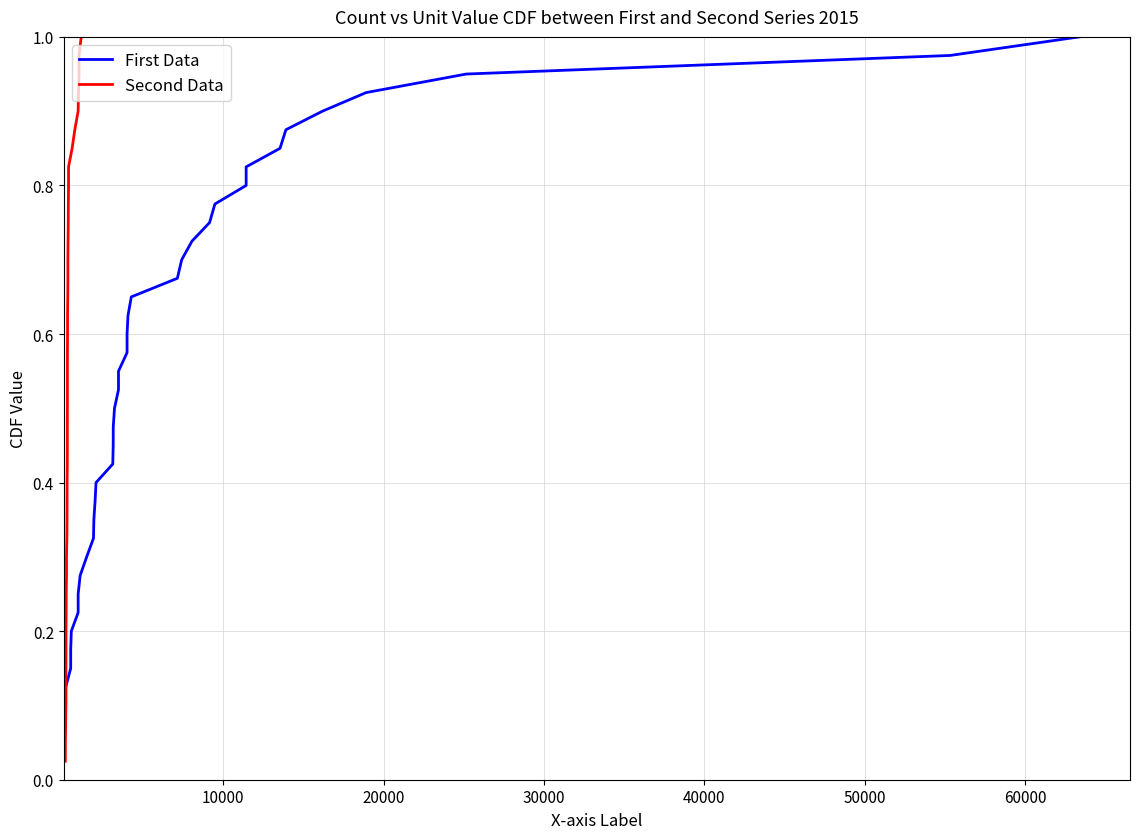

How many categories are shown in the chart?

40